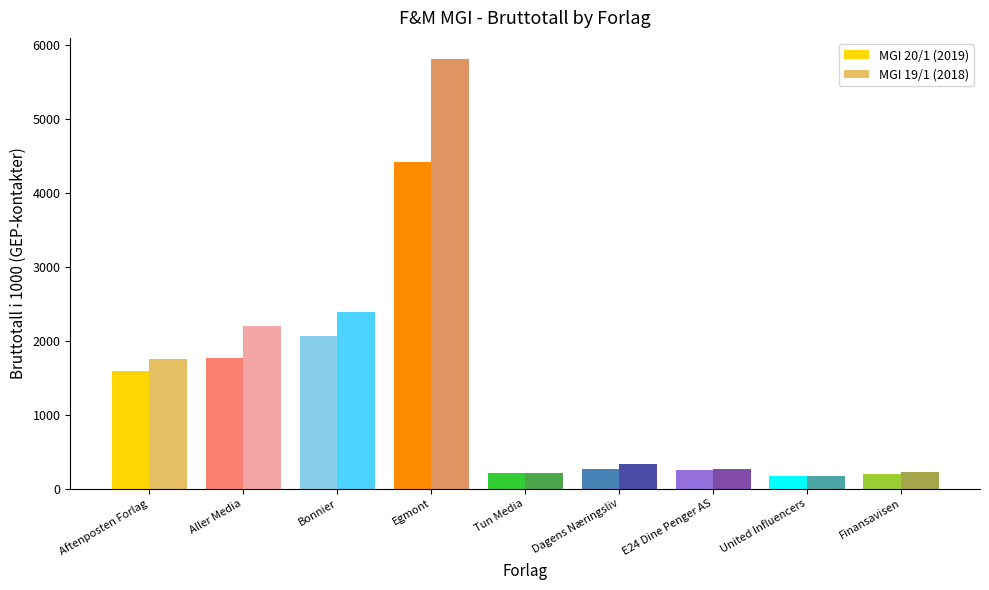

The value of MGI 19/1 (2018) at Aller Media is 2203.2. True or false?

True